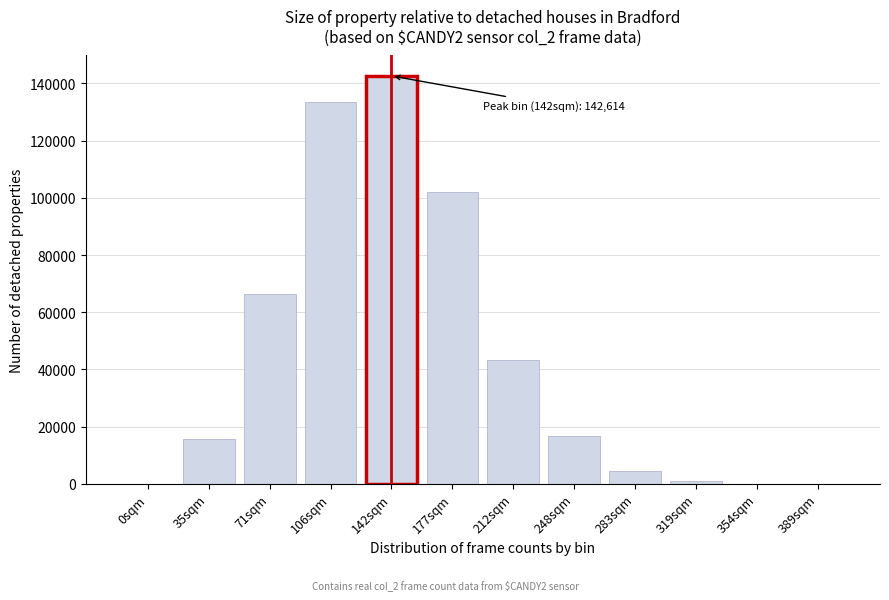

Between 212sqm and 106sqm, which is larger?

106sqm